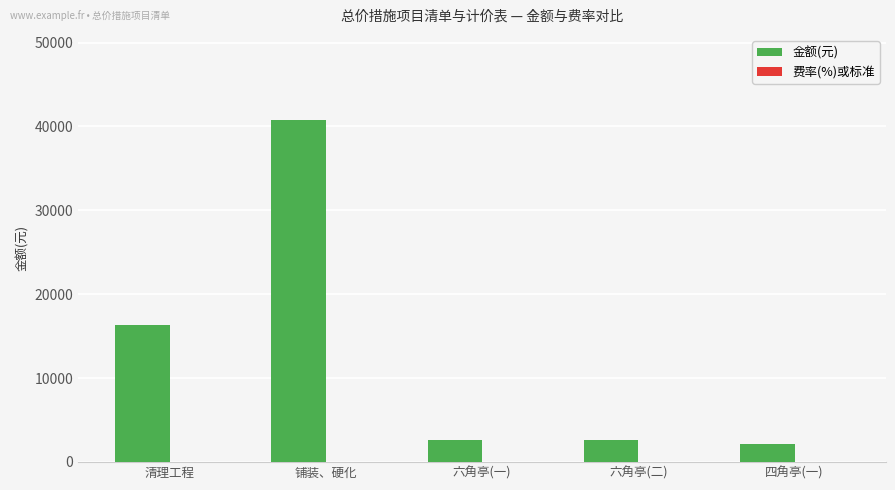

The 金额(元) series shows 2572.1 at 六角亭(二). True or false?

True